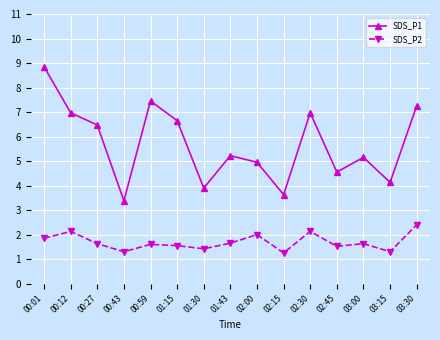

At which label is SDS_P1 closest to 6?

00:27